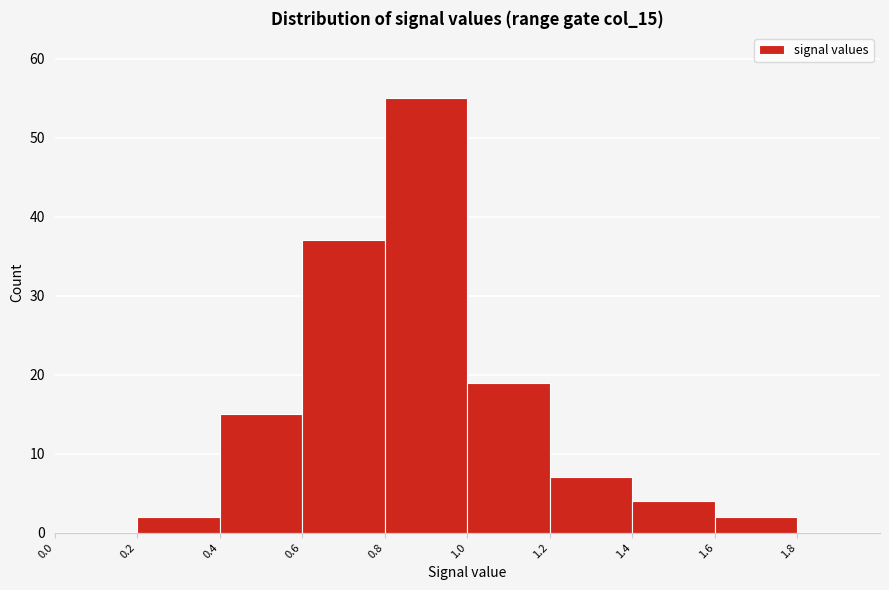

Reading left to right, list every bar in this chart as the range it spans on the x-axis followed by its height. The values are not printed on the chart, so give them approximately, as read against the axis.

0.0 to 0.2: 0
0.2 to 0.4: 2
0.4 to 0.6: 15
0.6 to 0.8: 37
0.8 to 1.0: 55
1.0 to 1.2: 19
1.2 to 1.4: 7
1.4 to 1.6: 4
1.6 to 1.8: 2
1.8 to 2.0: 0